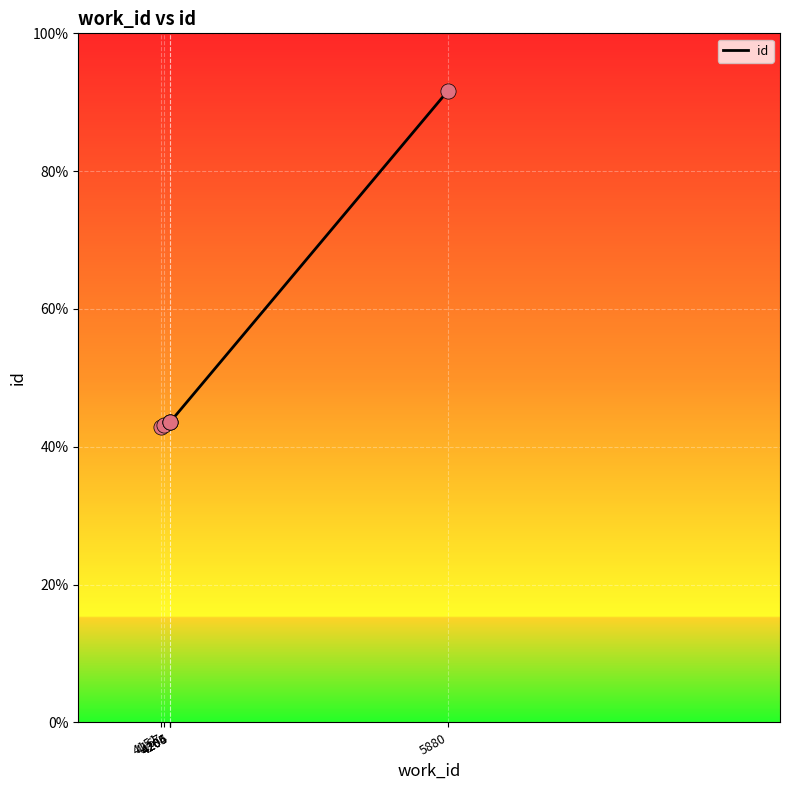

What is the ratio of the value at 4204 to the value at 4206?

1.0